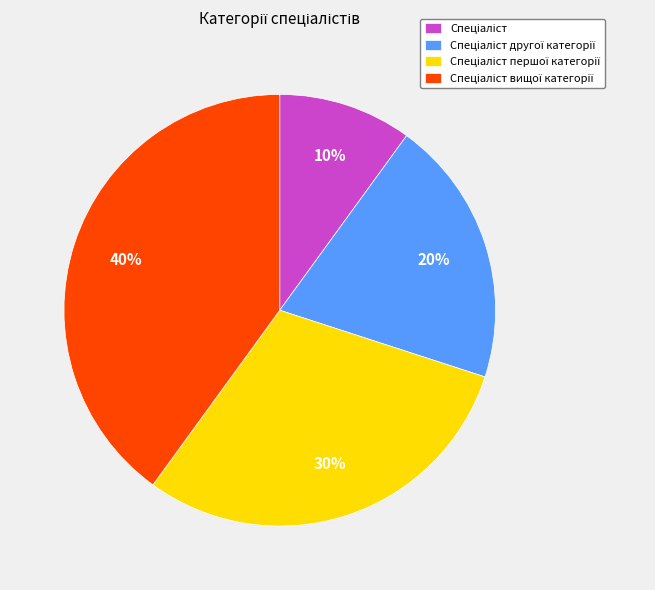

To the nearest percent, what is the average slice percentage?

25%